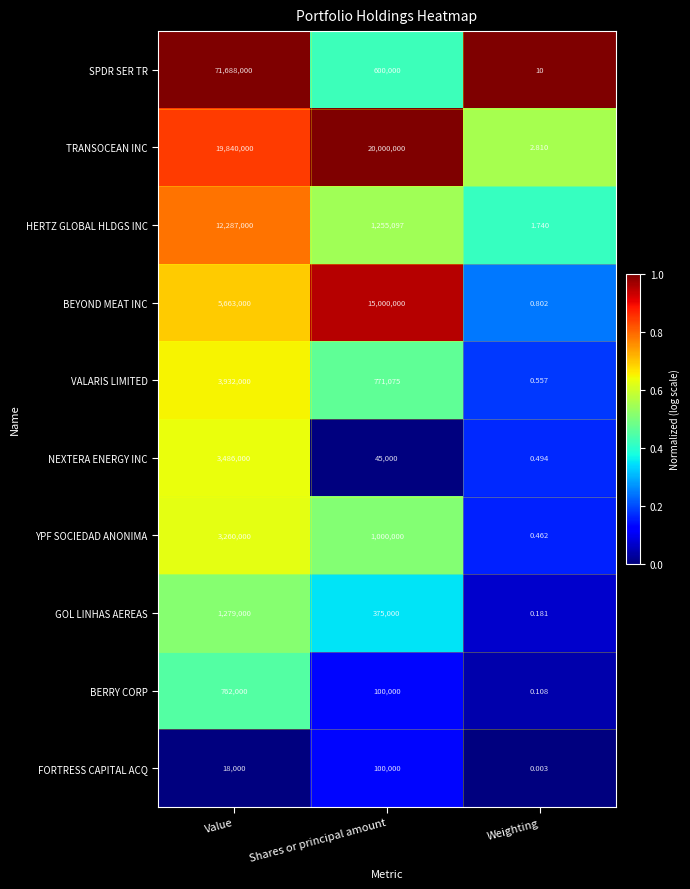

Which category has the highest value across all series?

Value